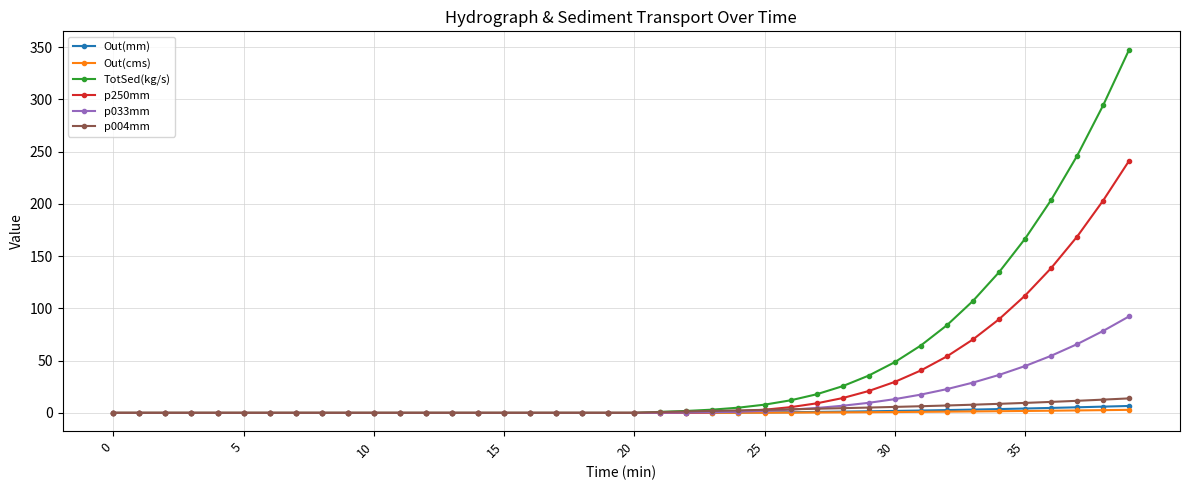

At how many categories does at least one series exceed 152?

5